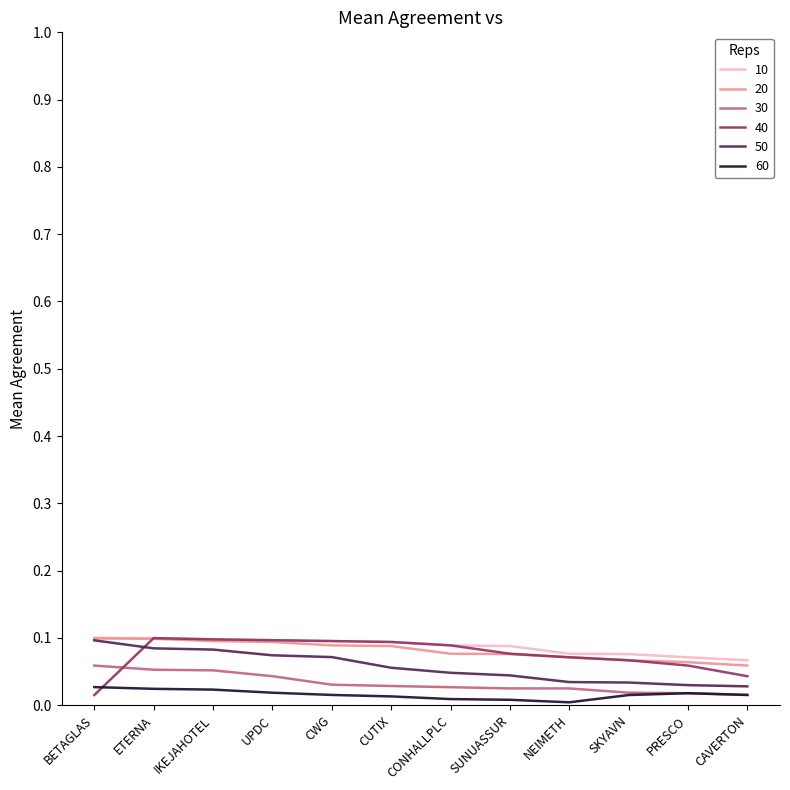

Which series changed the most between UPDC and PRESCO?

50